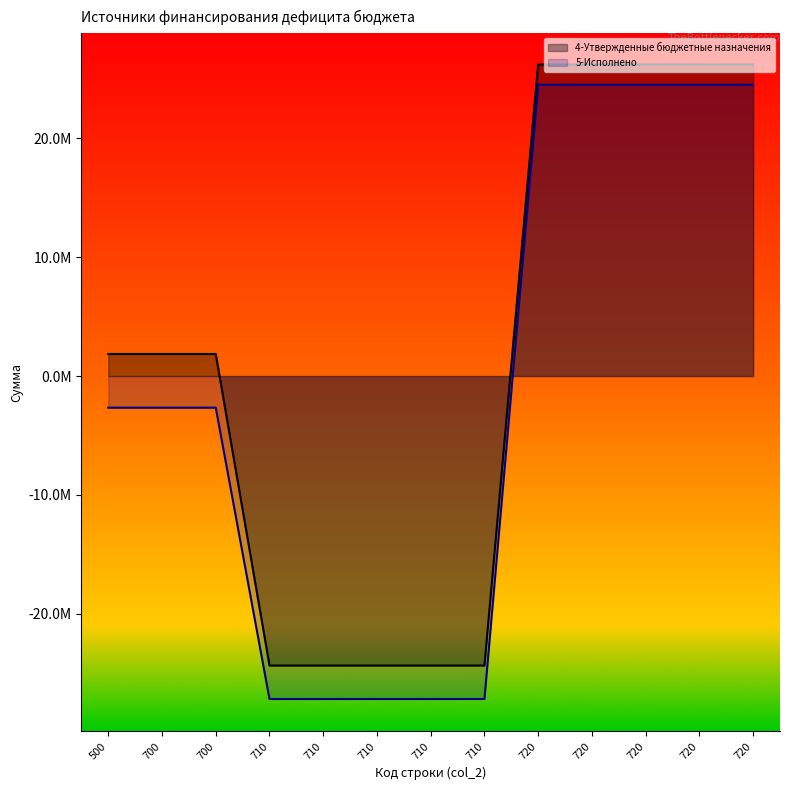

What is the lowest value of the 5-Исполнено series?

-27161972.7